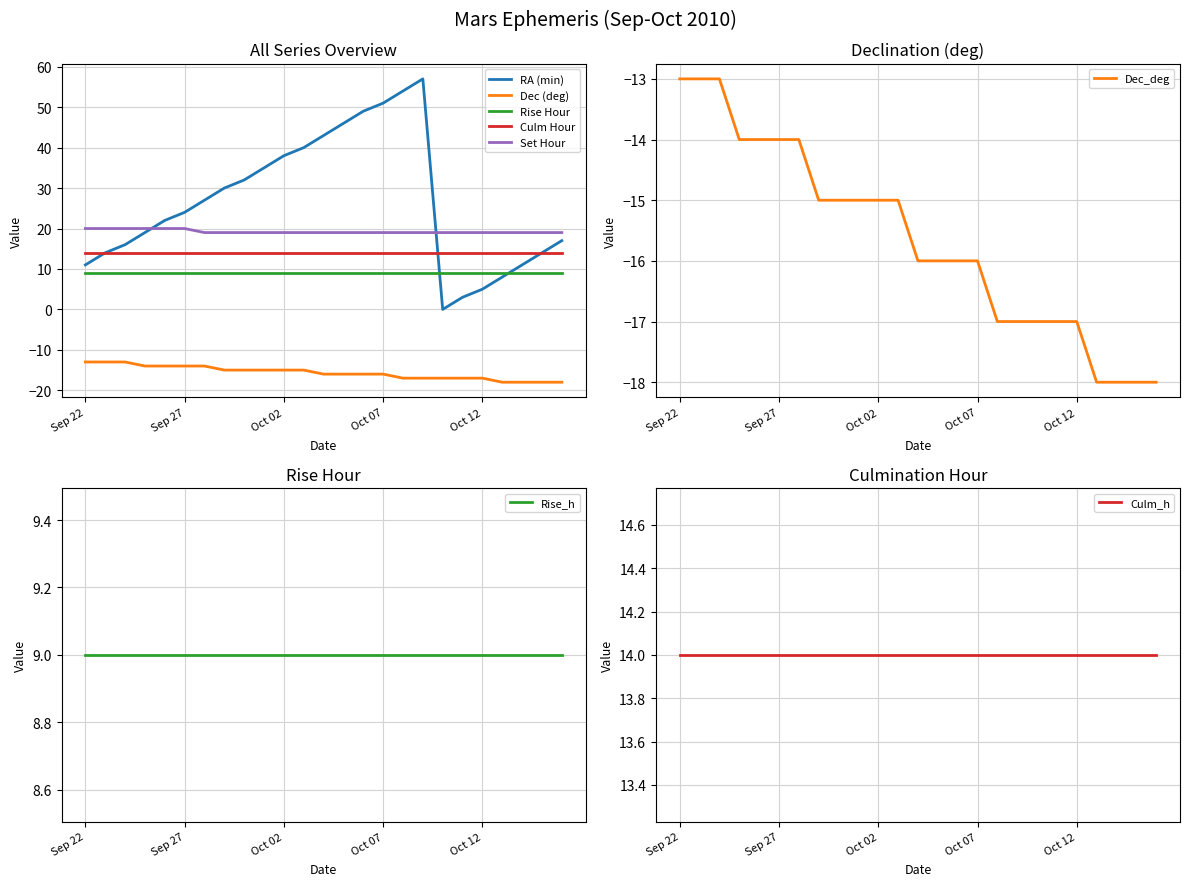

True or false: Culm Hour and Dec (deg) cross at least once.

False